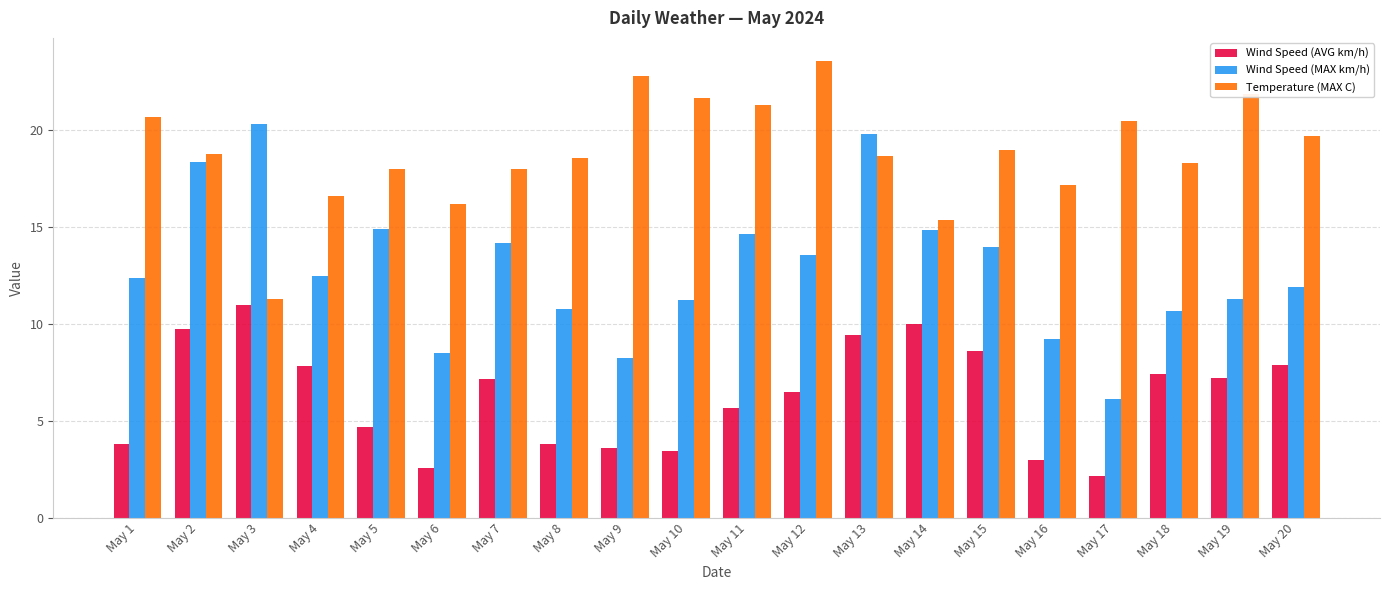

Which category has the highest value across all series?

May 12